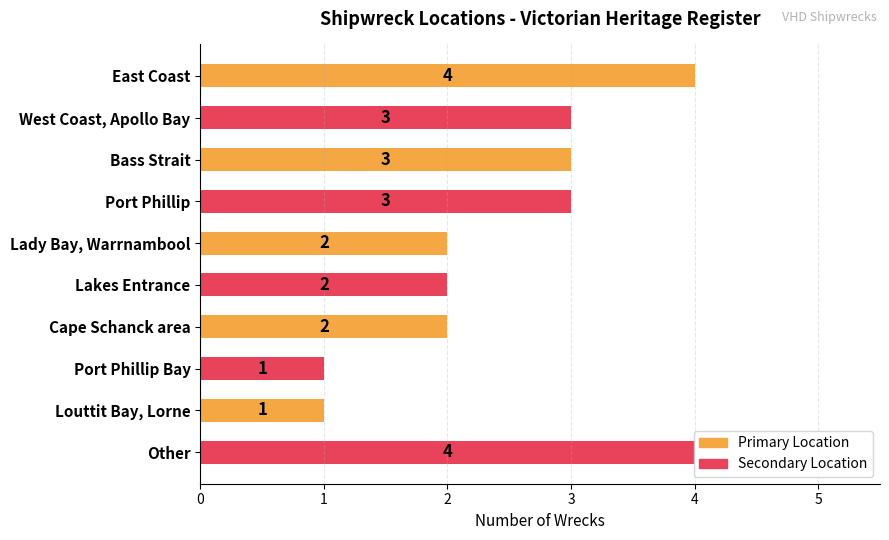

Between Cape Schanck area and Port Phillip Bay, which is larger?

Cape Schanck area